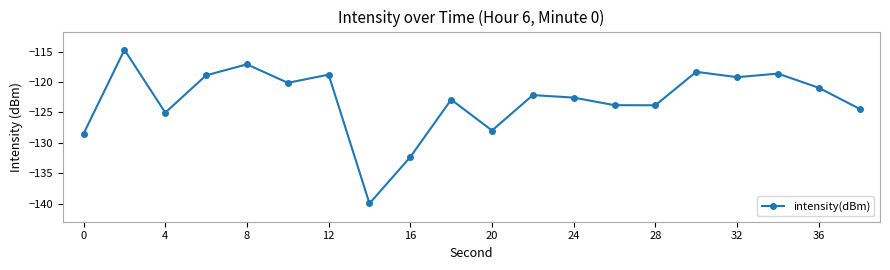

What is the value of the 7th point from the left?

-118.8